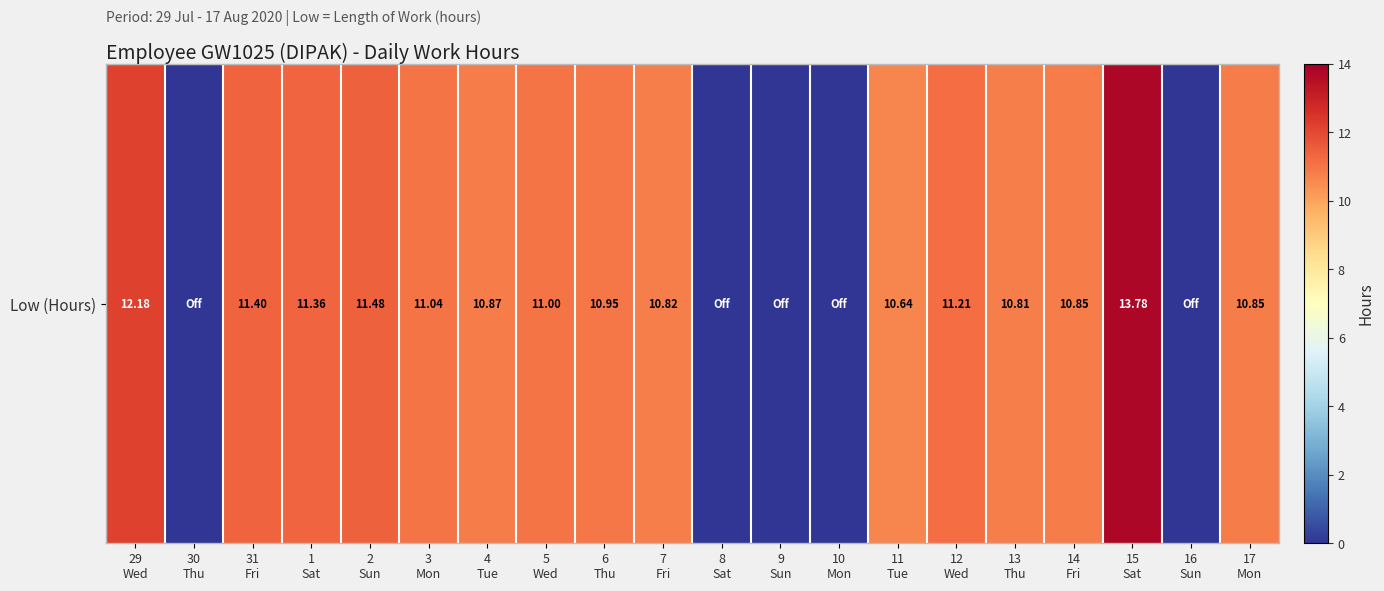

What value does the data have at 15
Sat?

13.8